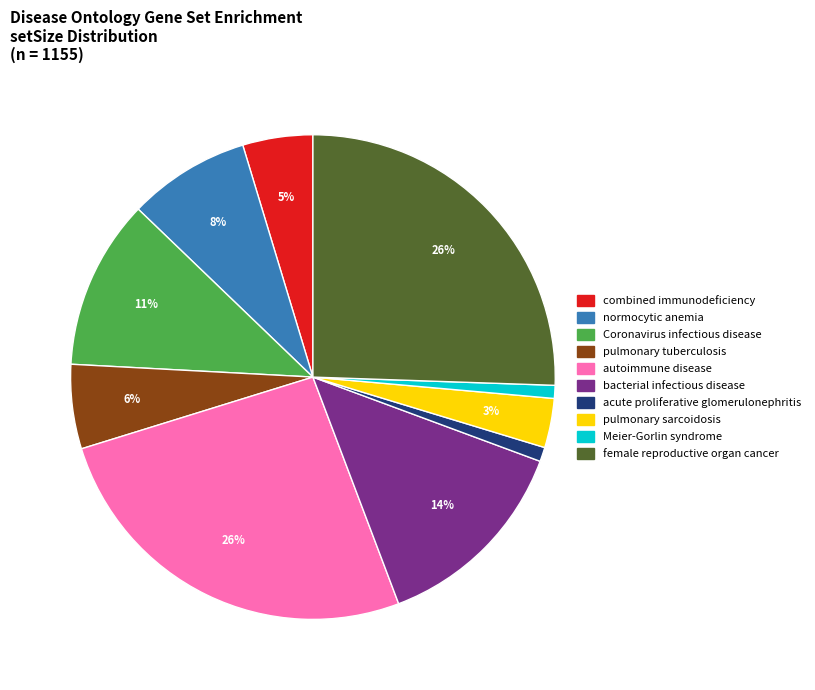

Is there any slice that represents more than half of the pie?

No